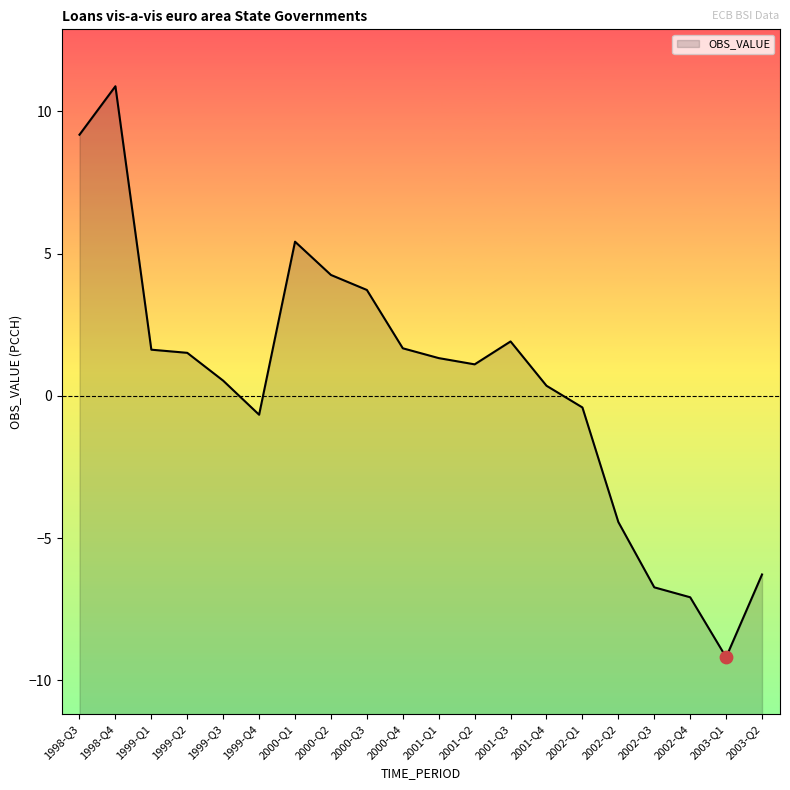

Which has a higher value, 2003-Q2 or 1999-Q4?

1999-Q4